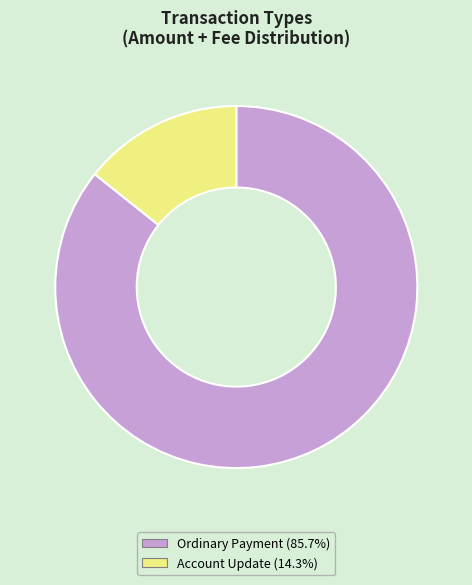

Is there a majority slice in this chart?

Yes